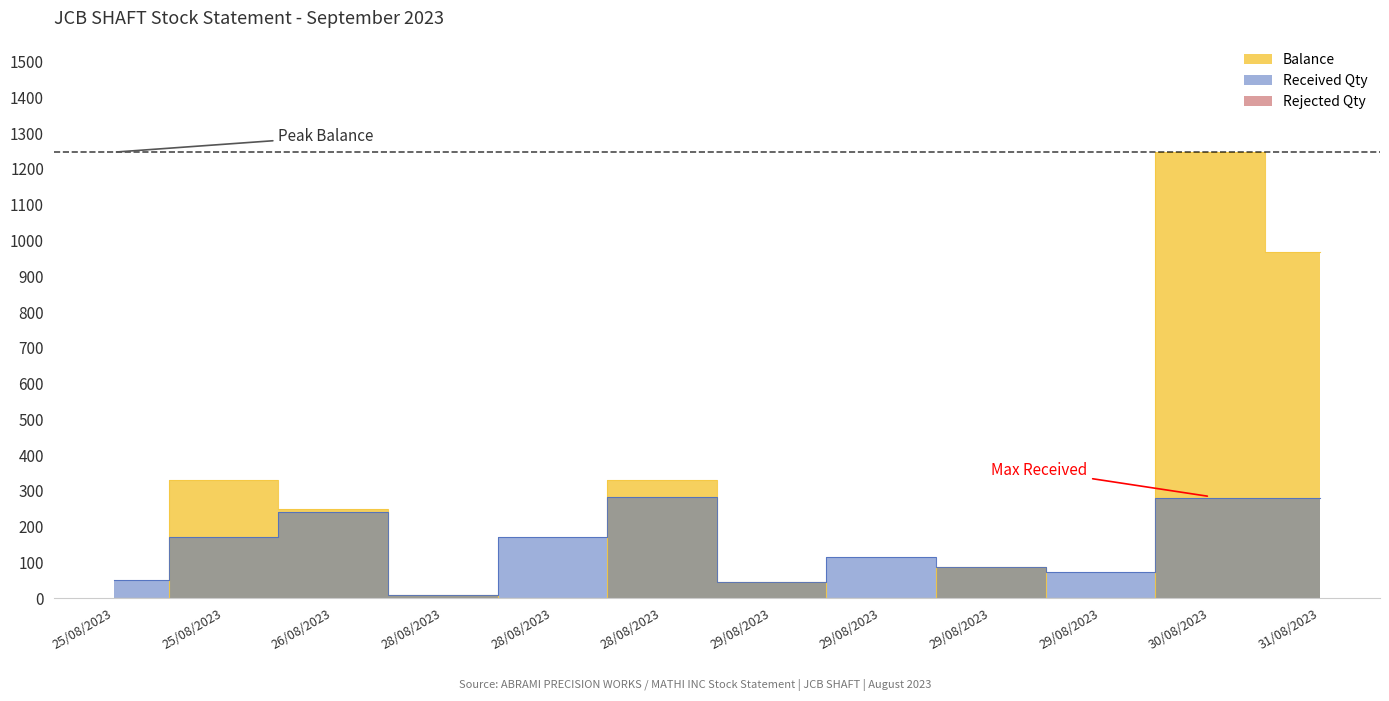

What is the difference between the maximum and minimum values in the Received Qty series?

274